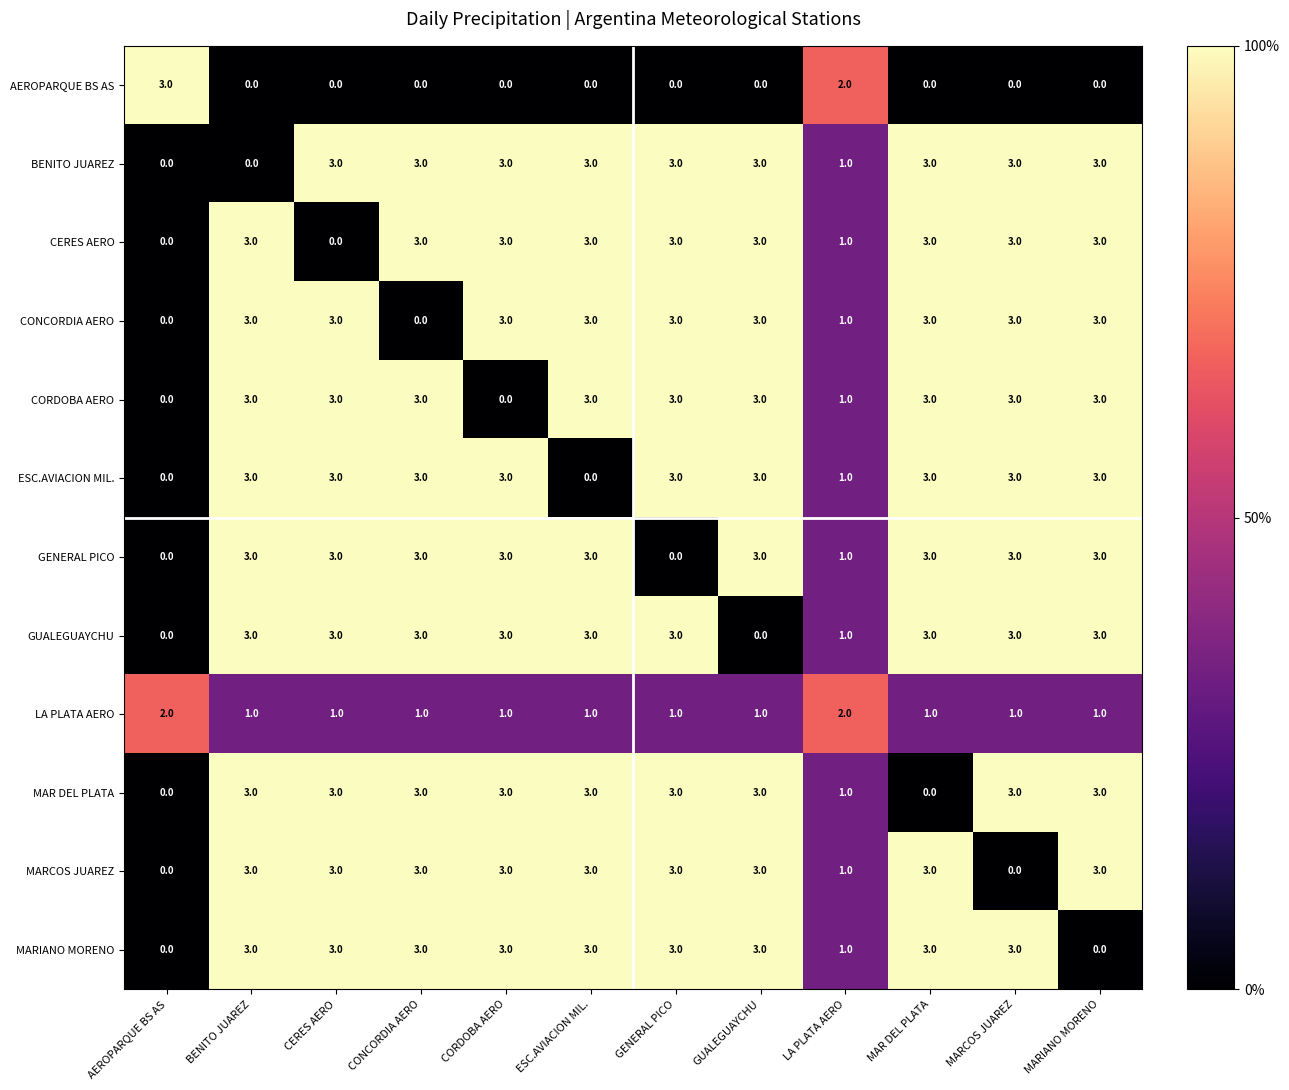

What is the maximum value for ESC.AVIACION MIL.?

3